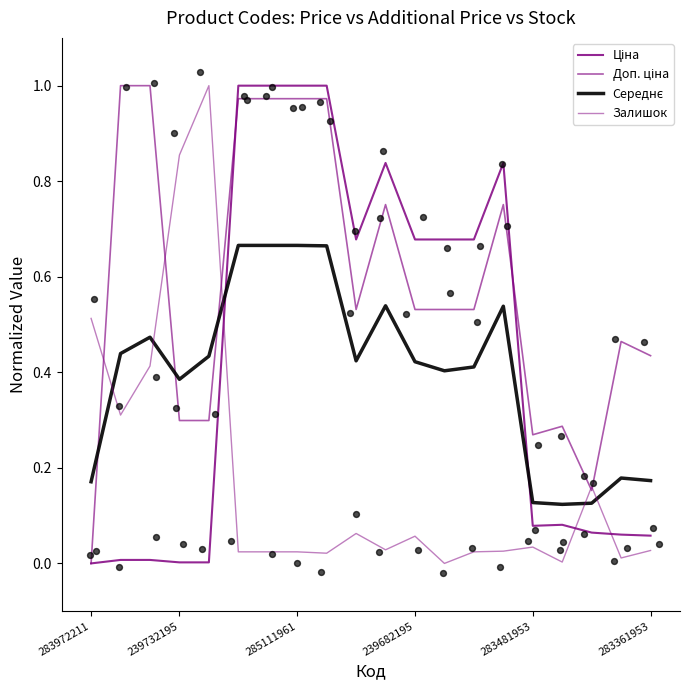

Which series reaches the minimum Y coordinate?

Ціна